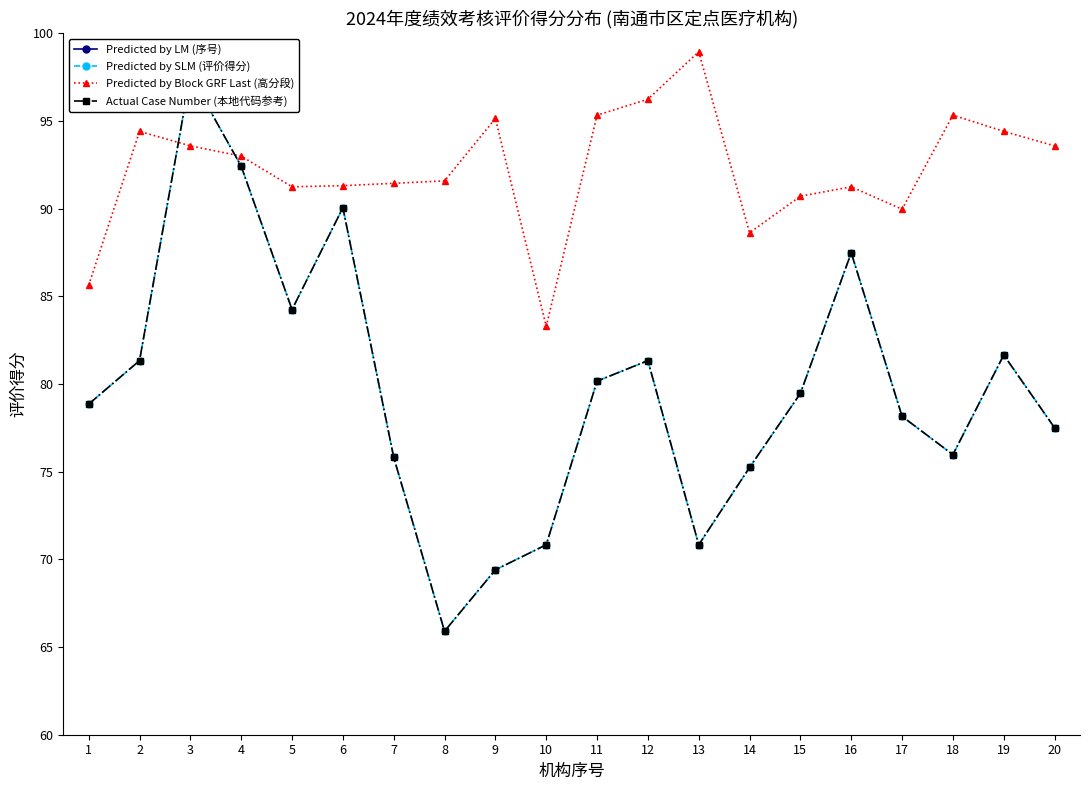

The value of Predicted by SLM (评价得分) at 9 is 69.4. True or false?

True